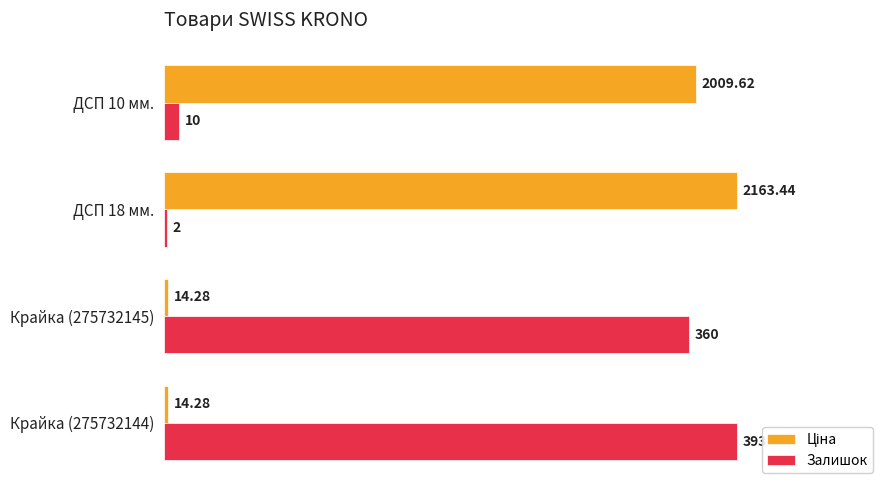

What is the highest value of the Ціна series?

100.0